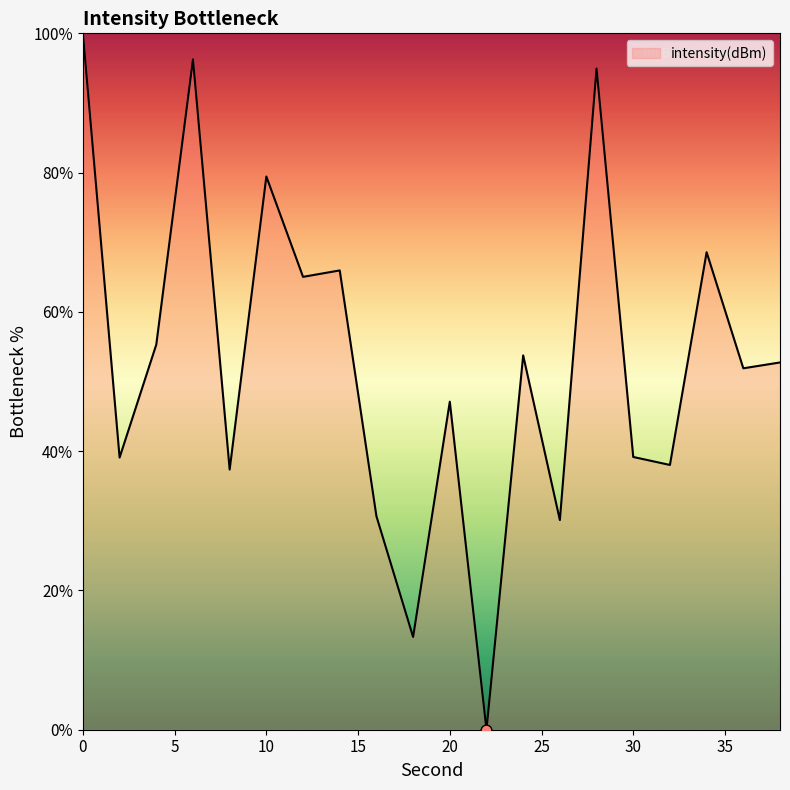

What is the difference between the maximum and minimum values?

100.0